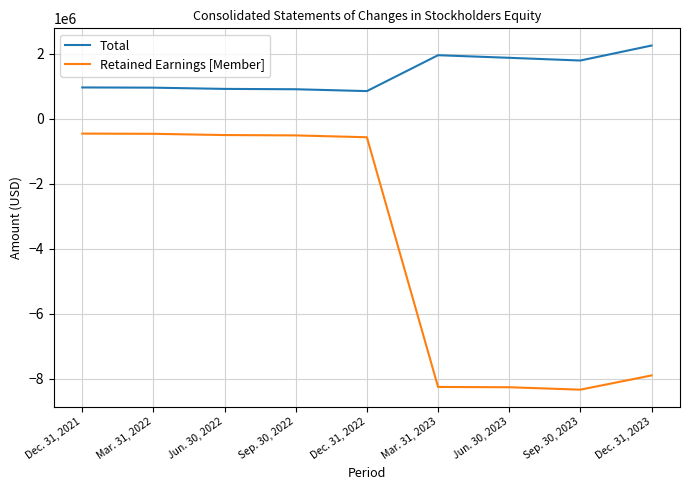

Between Dec. 31, 2021 and Dec. 31, 2023, which series saw the biggest shift?

Retained Earnings [Member]